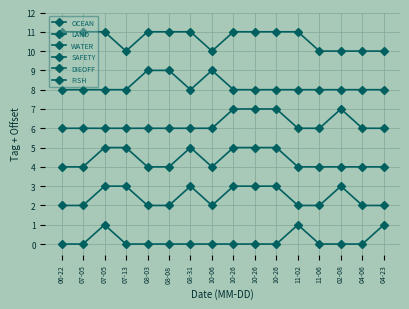

What is the approximate value of WATER at 08-08?

4